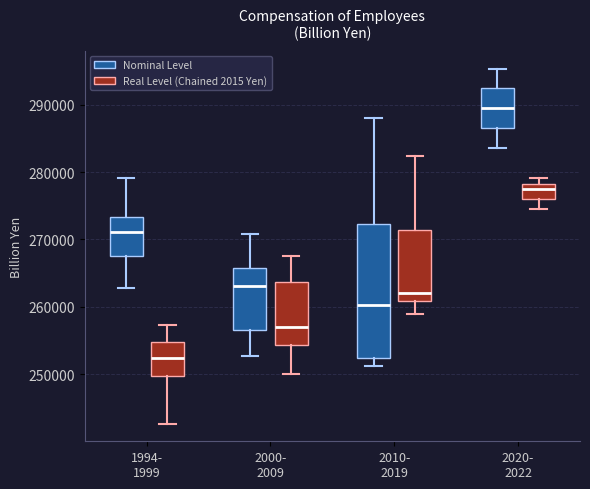

Reading left to right, read every box against the y-axis: the position of its median line, the range the box covers, and the ends of its whiskers. The values are not printed on the chart, so give them approximately, as read against the axis.

1994- 1999 (Nominal Level): median 271000, box 268000 to 273000, whiskers 263000 to 279000
1994- 1999 (Real Level (Chained 2015 Yen)): median 252000, box 250000 to 255000, whiskers 243000 to 257000
2000- 2009 (Nominal Level): median 263000, box 257000 to 266000, whiskers 253000 to 271000
2000- 2009 (Real Level (Chained 2015 Yen)): median 257000, box 254000 to 264000, whiskers 250000 to 267000
2010- 2019 (Nominal Level): median 260000, box 252000 to 272000, whiskers 251000 to 288000
2010- 2019 (Real Level (Chained 2015 Yen)): median 262000, box 261000 to 271000, whiskers 259000 to 282000
2020- 2022 (Nominal Level): median 290000, box 287000 to 292000, whiskers 284000 to 295000
2020- 2022 (Real Level (Chained 2015 Yen)): median 277000, box 276000 to 278000, whiskers 274000 to 279000